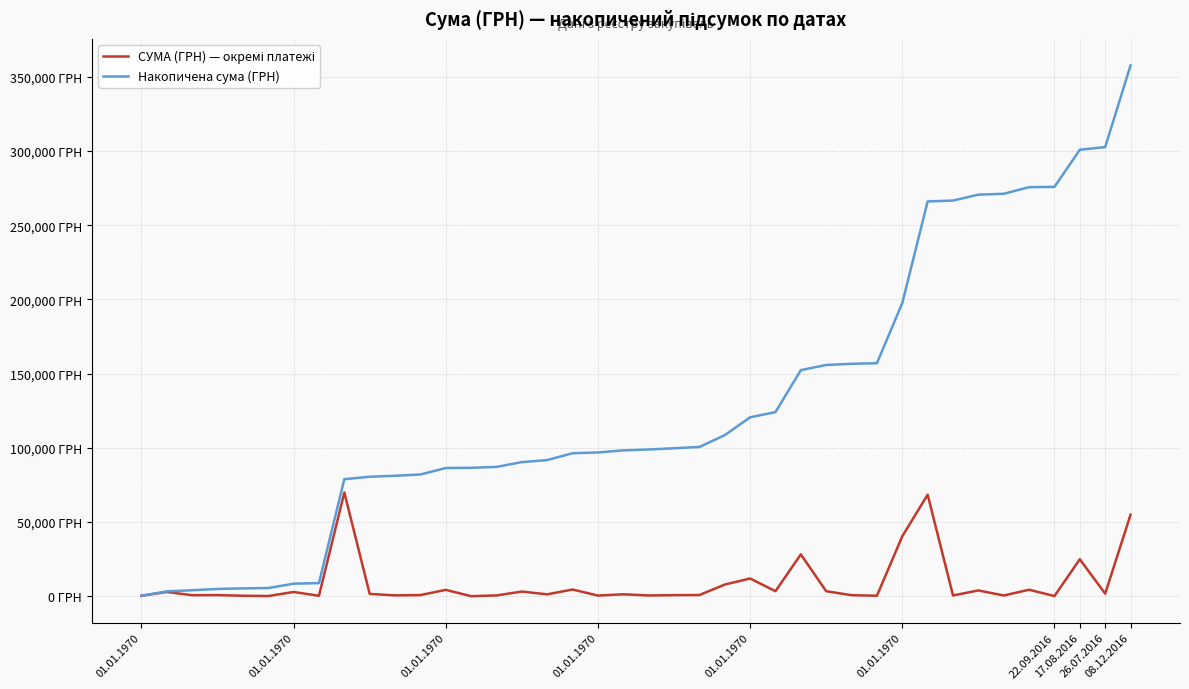

Does the chart display data point markers on the line(s)?

No